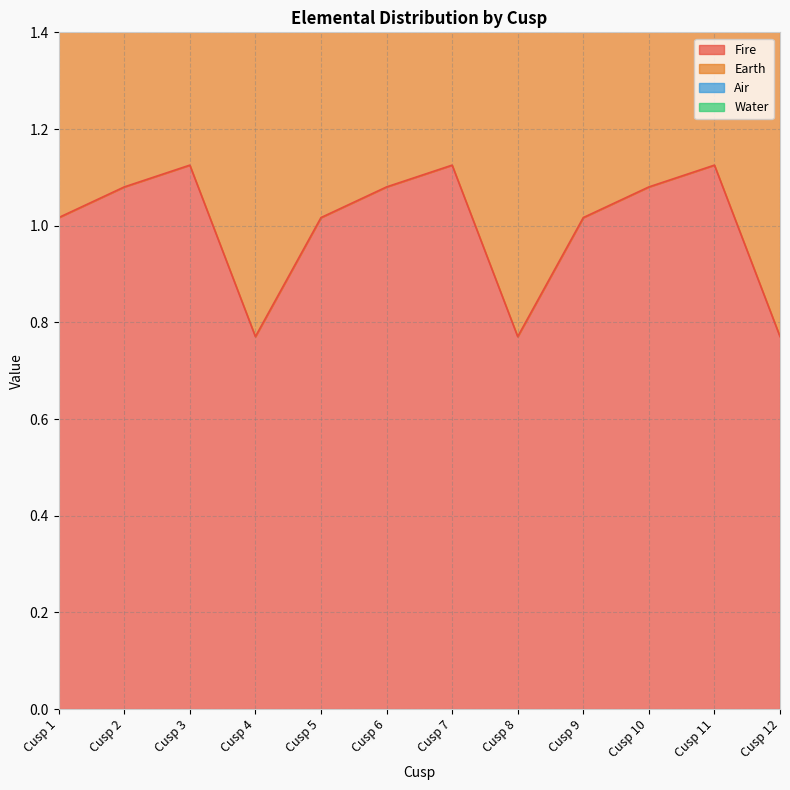

Is it true that Fire equals 0.4 at Cusp 1?

False